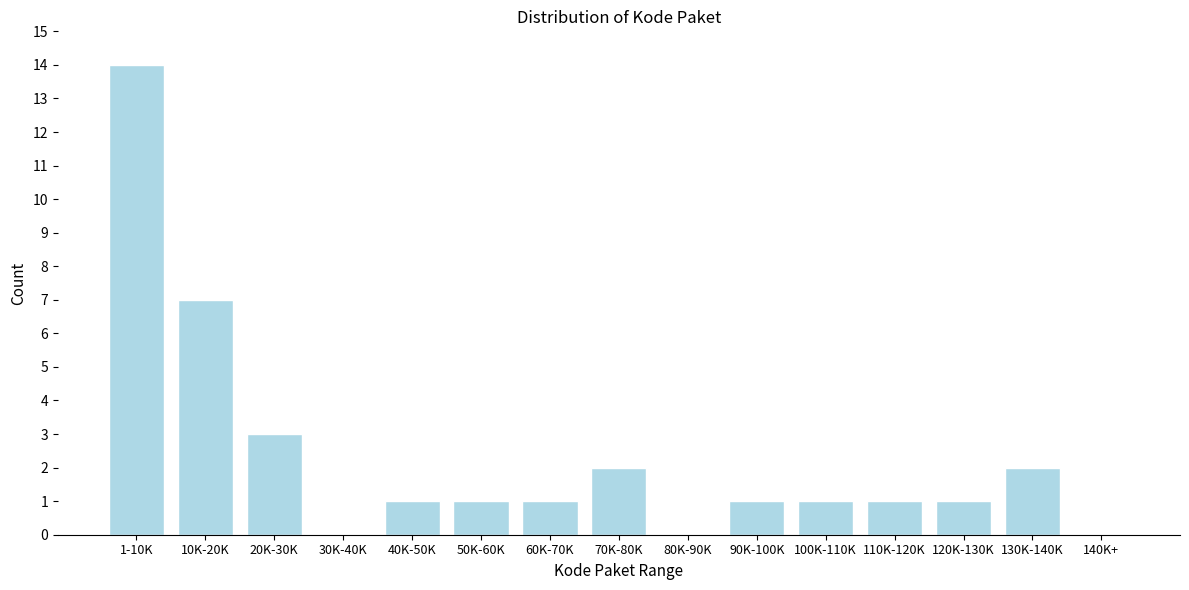

Reading left to right, what are all the values shown in this chart?

1-10K=14	10K-20K=7	20K-30K=3	30K-40K=0	40K-50K=1	50K-60K=1	60K-70K=1	70K-80K=2	80K-90K=0	90K-100K=1	100K-110K=1	110K-120K=1	120K-130K=1	130K-140K=2	140K+=0